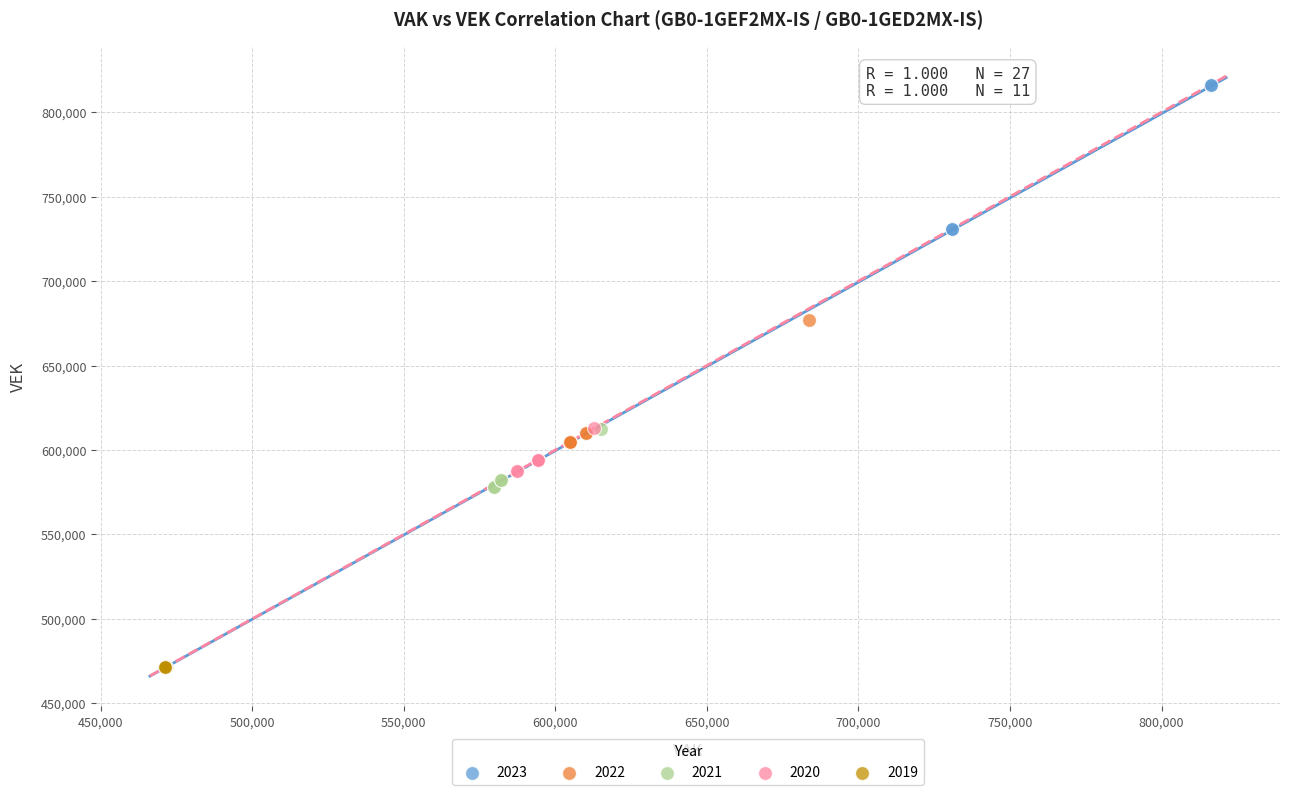

Which series contains the lowest Y value?

2019